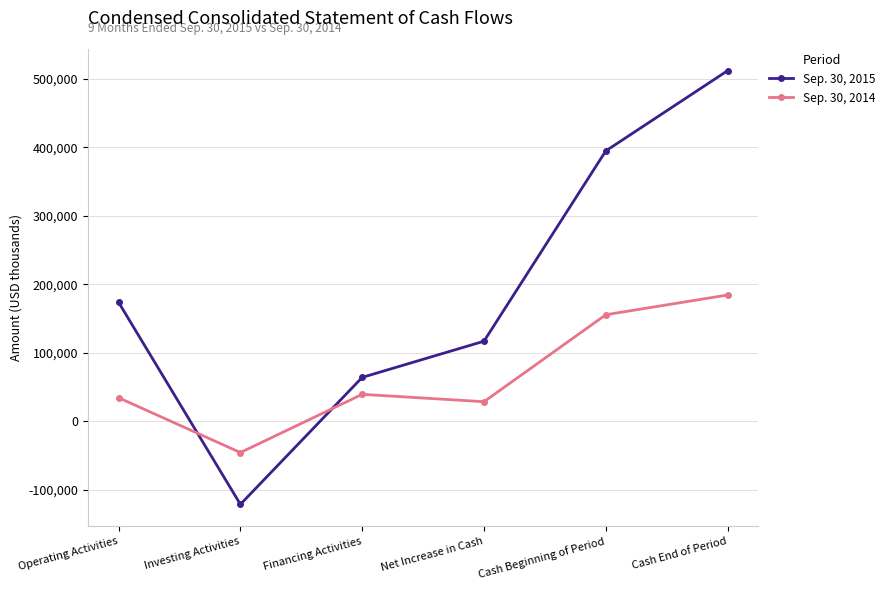

What is the highest value of the Sep. 30, 2015 series?

511707